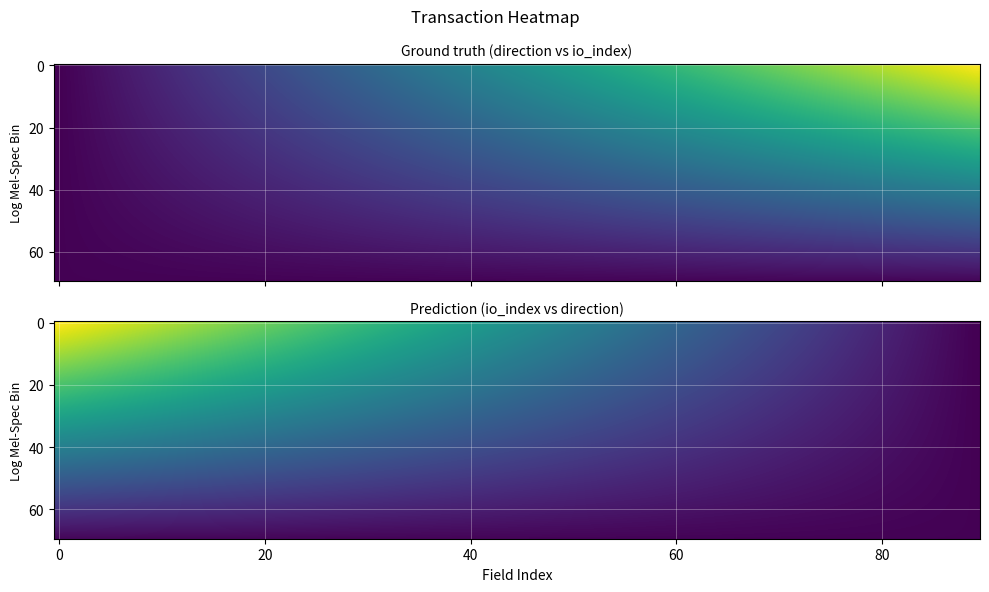

What is the lowest value of the 3135e45a7b159034b3418405a2b85a1d8f82d5e series?

1